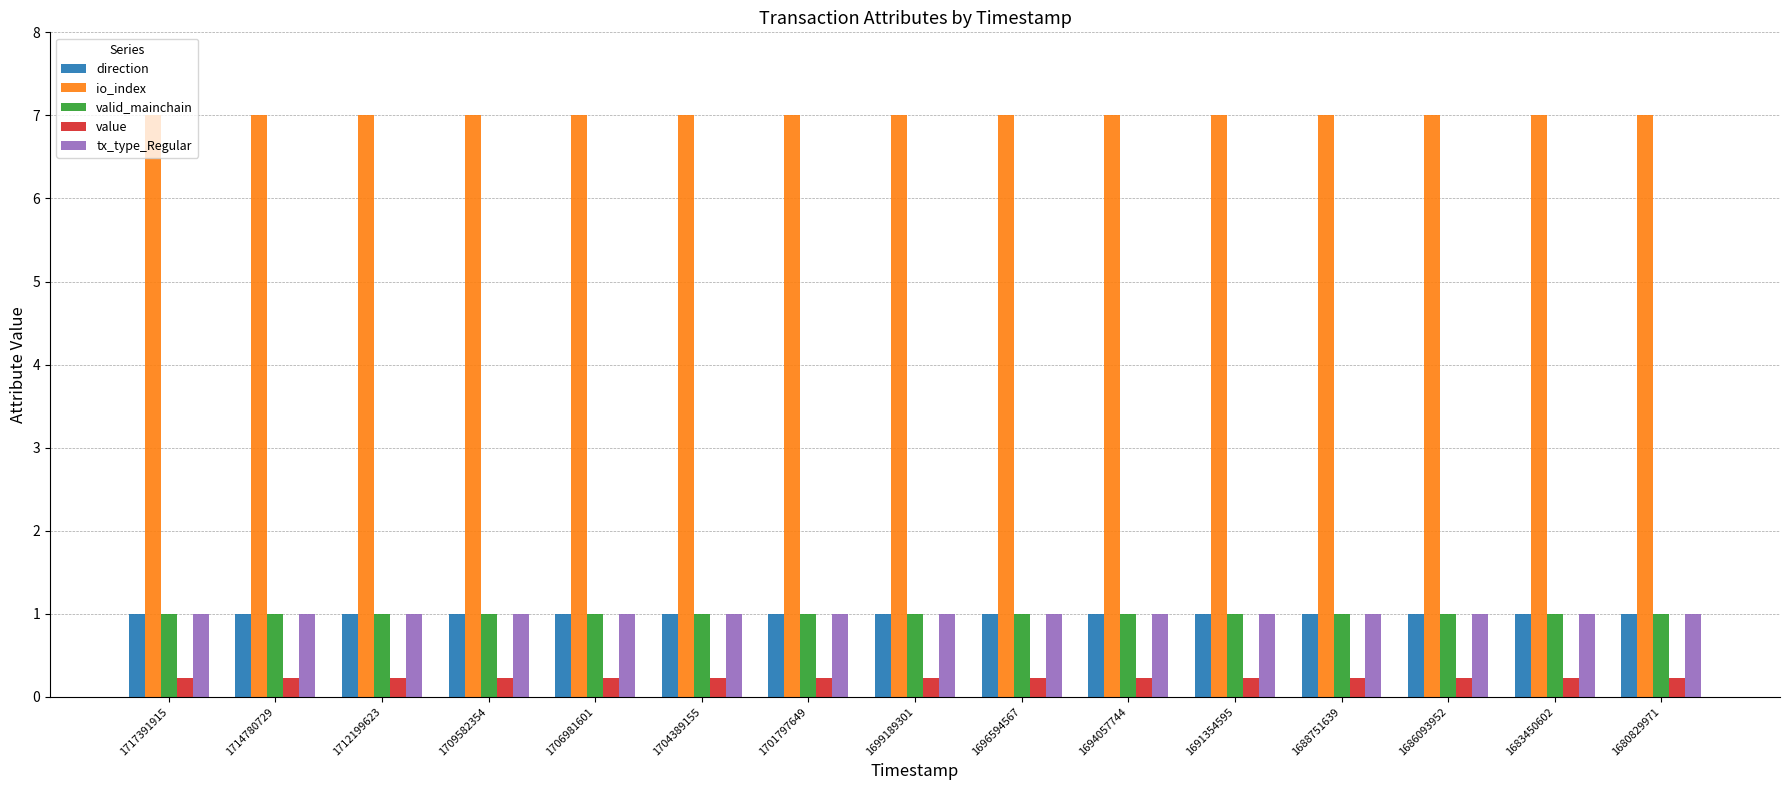

Reading right to left, extract all data points from this chart.

direction: 1680829971=1.0	1683450602=1.0	1686093952=1.0	1688751639=1.0	1691354595=1.0	1694057744=1.0	1696594567=1.0	1699189301=1.0	1701797649=1.0	1704389155=1.0	1706981601=1.0	1709582354=1.0	1712199623=1.0	1714780729=1.0	1717391915=1.0
io_index: 1680829971=7.0	1683450602=7.0	1686093952=7.0	1688751639=7.0	1691354595=7.0	1694057744=7.0	1696594567=7.0	1699189301=7.0	1701797649=7.0	1704389155=7.0	1706981601=7.0	1709582354=7.0	1712199623=7.0	1714780729=7.0	1717391915=7.0
valid_mainchain: 1680829971=1.0	1683450602=1.0	1686093952=1.0	1688751639=1.0	1691354595=1.0	1694057744=1.0	1696594567=1.0	1699189301=1.0	1701797649=1.0	1704389155=1.0	1706981601=1.0	1709582354=1.0	1712199623=1.0	1714780729=1.0	1717391915=1.0
value: 1680829971=0.2	1683450602=0.2	1686093952=0.2	1688751639=0.2	1691354595=0.2	1694057744=0.2	1696594567=0.2	1699189301=0.2	1701797649=0.2	1704389155=0.2	1706981601=0.2	1709582354=0.2	1712199623=0.2	1714780729=0.2	1717391915=0.2
tx_type_Regular: 1680829971=1.0	1683450602=1.0	1686093952=1.0	1688751639=1.0	1691354595=1.0	1694057744=1.0	1696594567=1.0	1699189301=1.0	1701797649=1.0	1704389155=1.0	1706981601=1.0	1709582354=1.0	1712199623=1.0	1714780729=1.0	1717391915=1.0